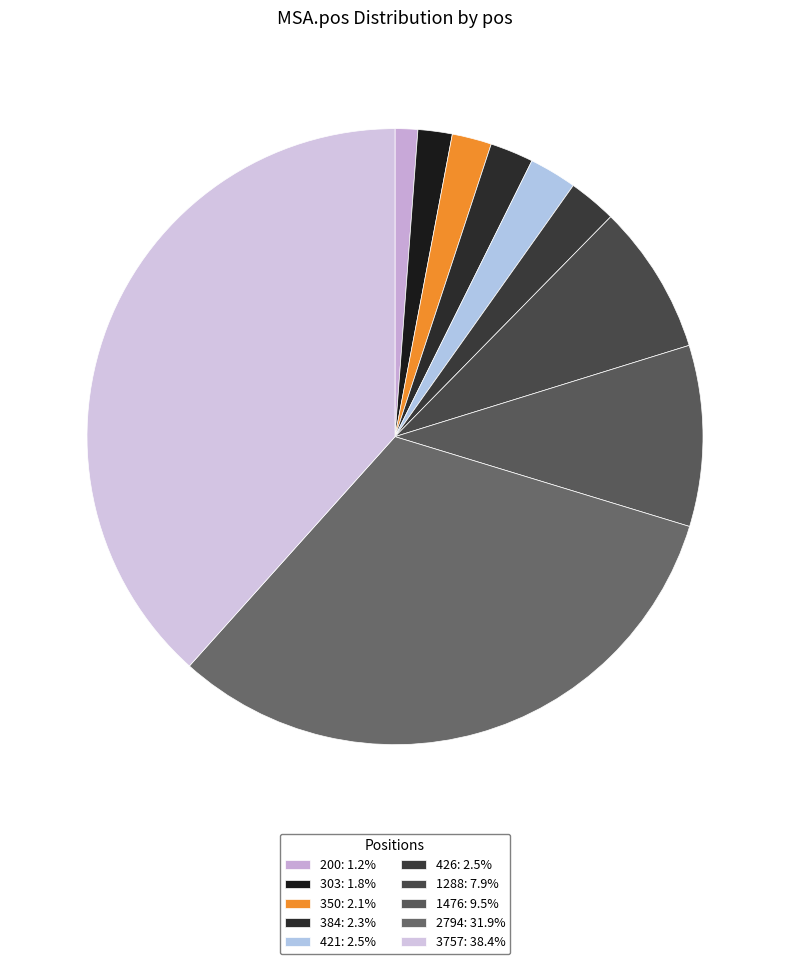

Count the number of slices in the pie.

10